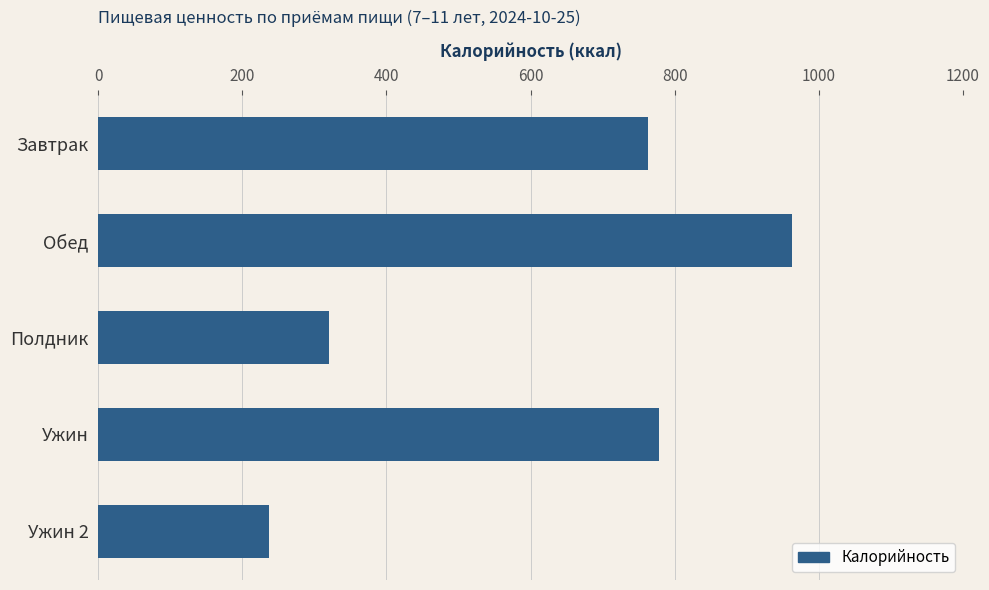

What is the minimum value shown in the chart?

237.0